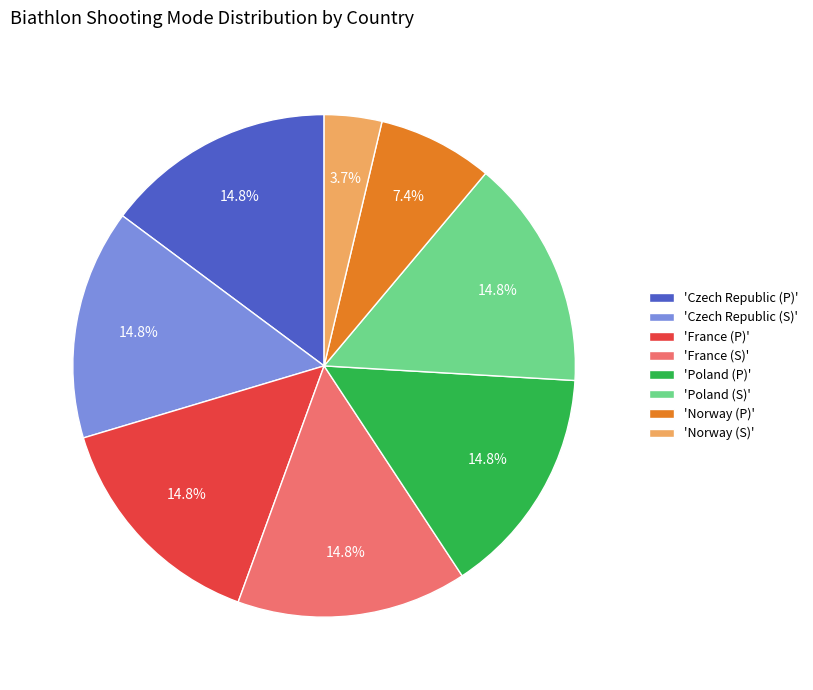

Is there any slice that represents more than half of the pie?

No